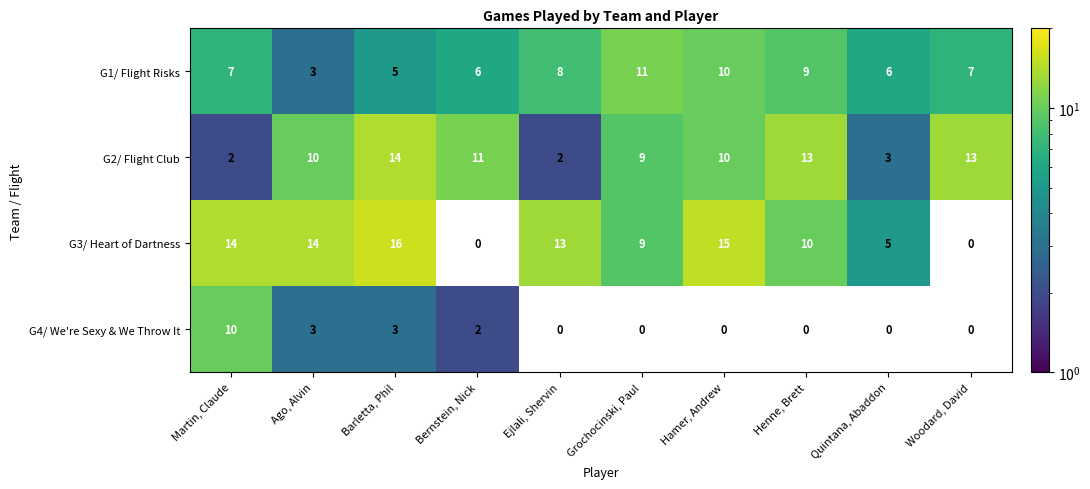

At which label does G1/ Flight Risks reach its peak?

Grochocinski, Paul